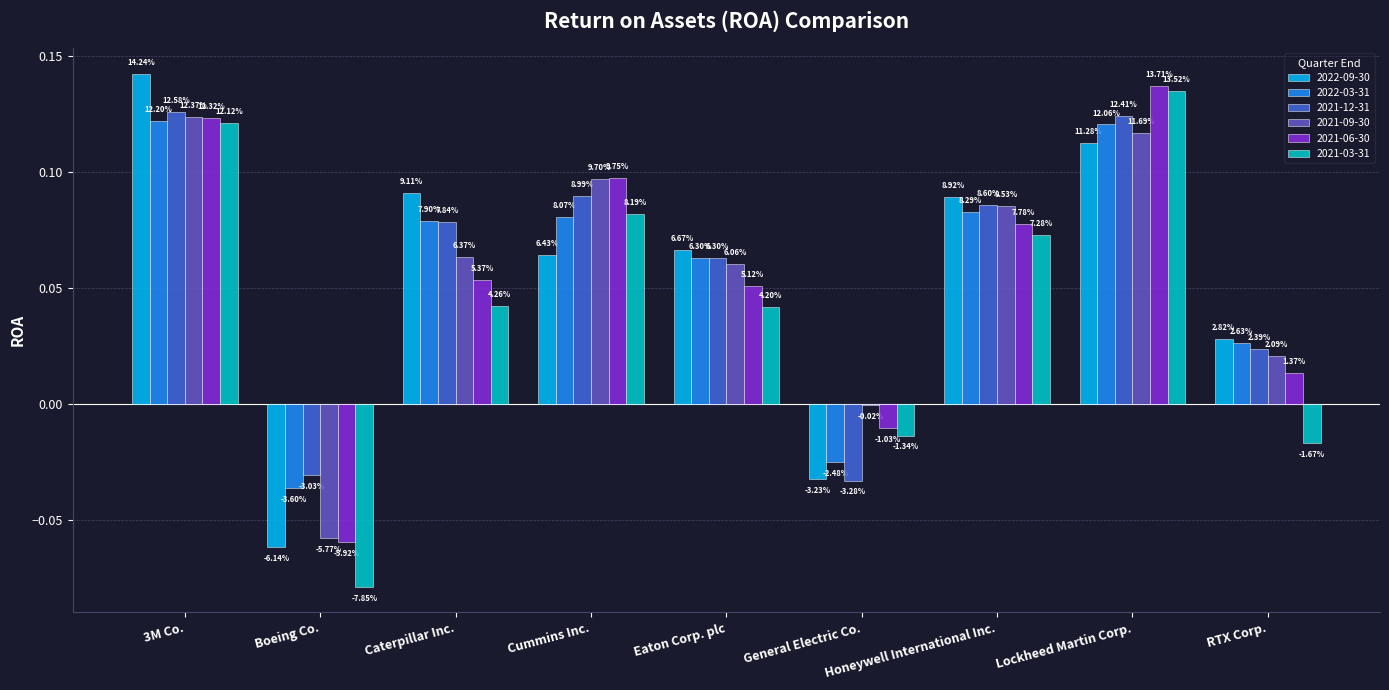

Which category has the highest value in the 2022-09-30 series?

3M Co.